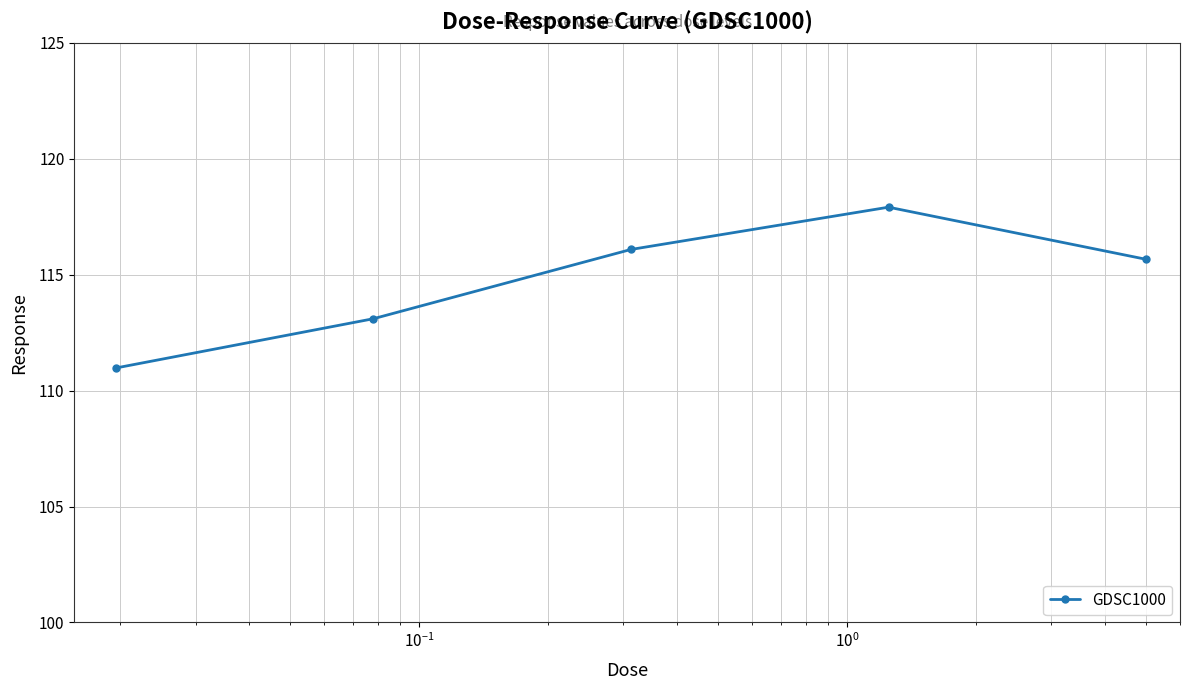

Reading right to left, list all the values displayed in this chart.

115.7	117.9	116.1	113.1	111.0